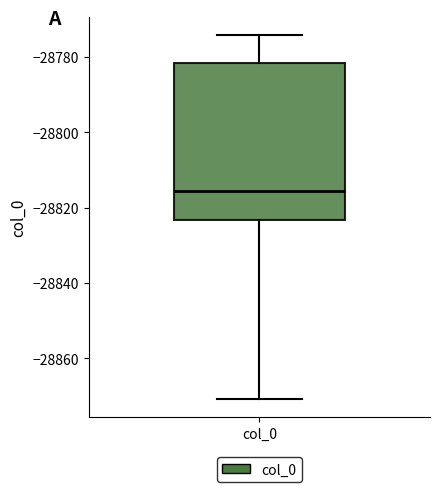

Transcribe this box plot: give where the median line is, the range the box spans, and where the two whiskers end, as read against the y-axis. The values are not printed on the chart, so give them approximately, as read against the axis.

median -28816, box -28824 to -28782, whiskers -28870 to -28774